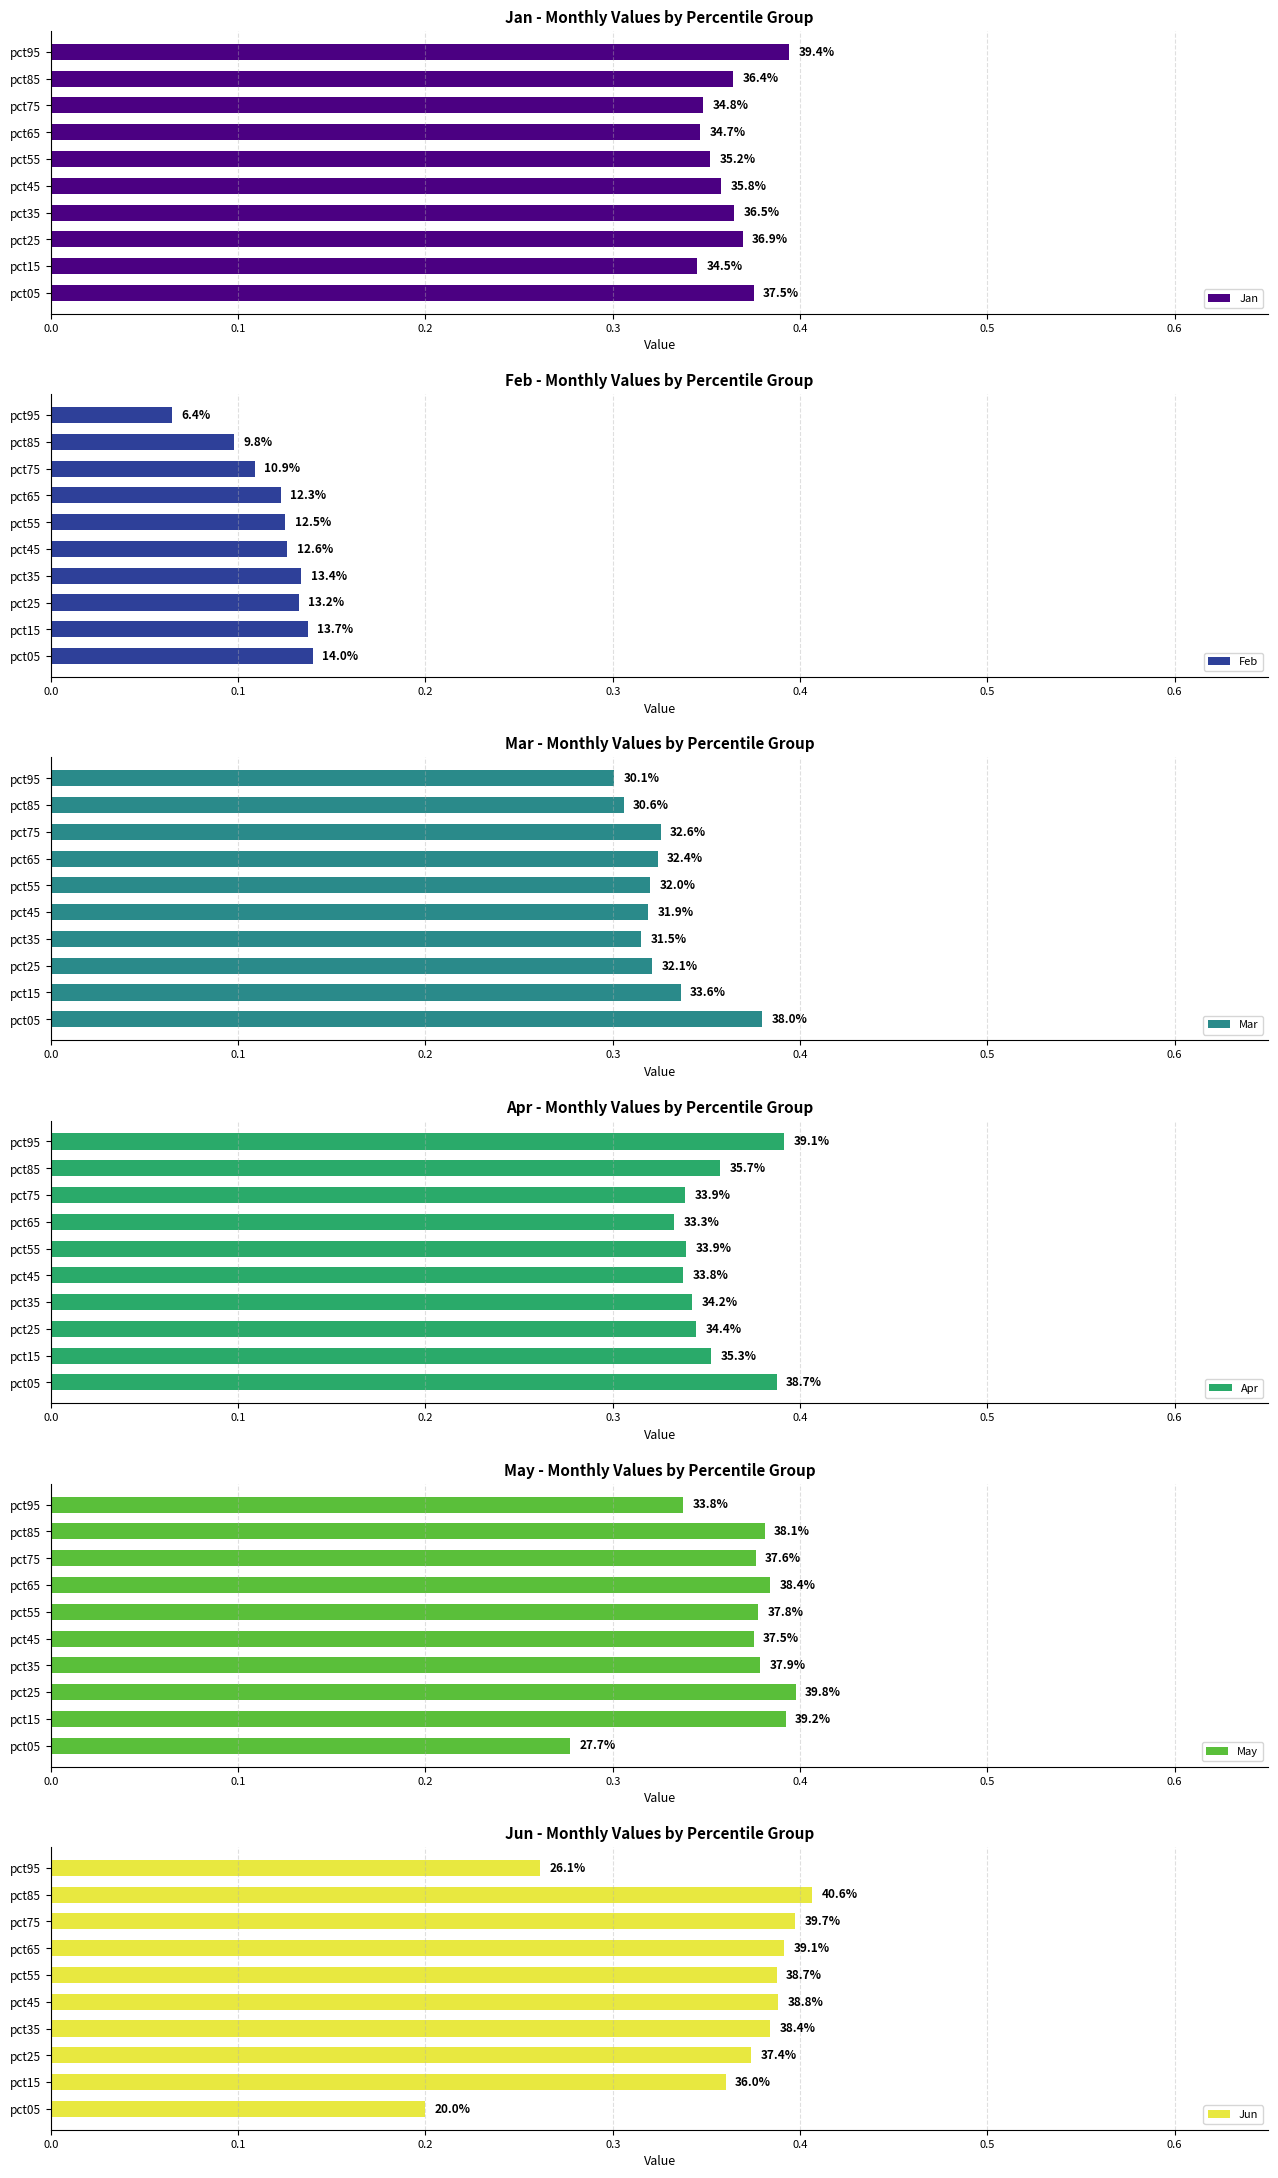

True or false: Mar has a value of 0.3 at pct25.

True